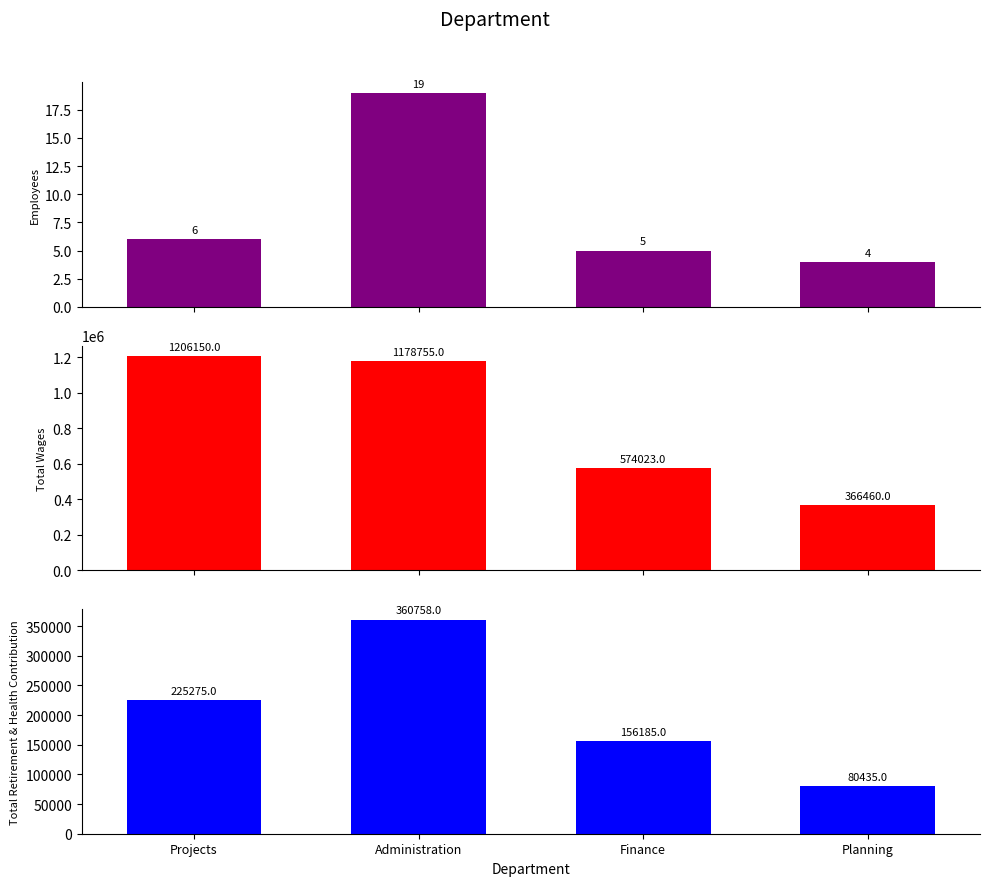

What is the difference between the second highest and second lowest values in the Employees series?

1